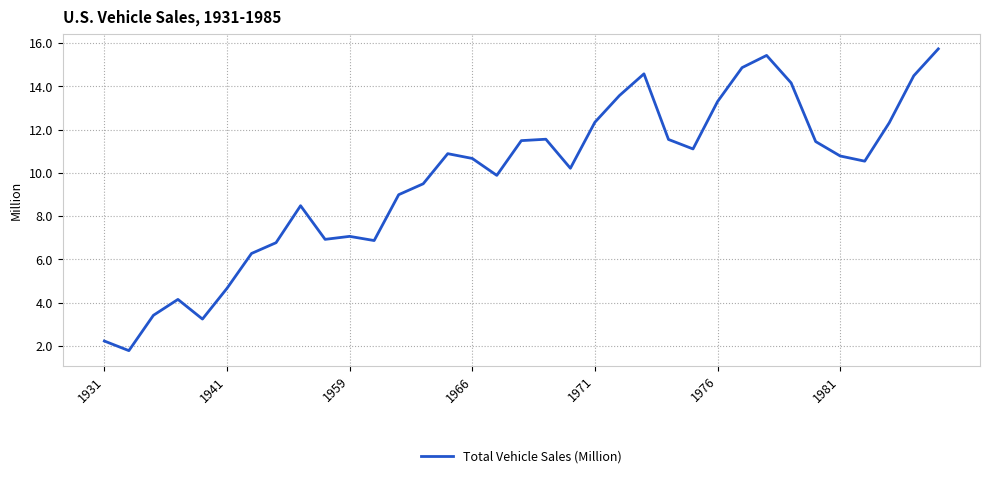

Is this an area chart (filled region under the line)?

No